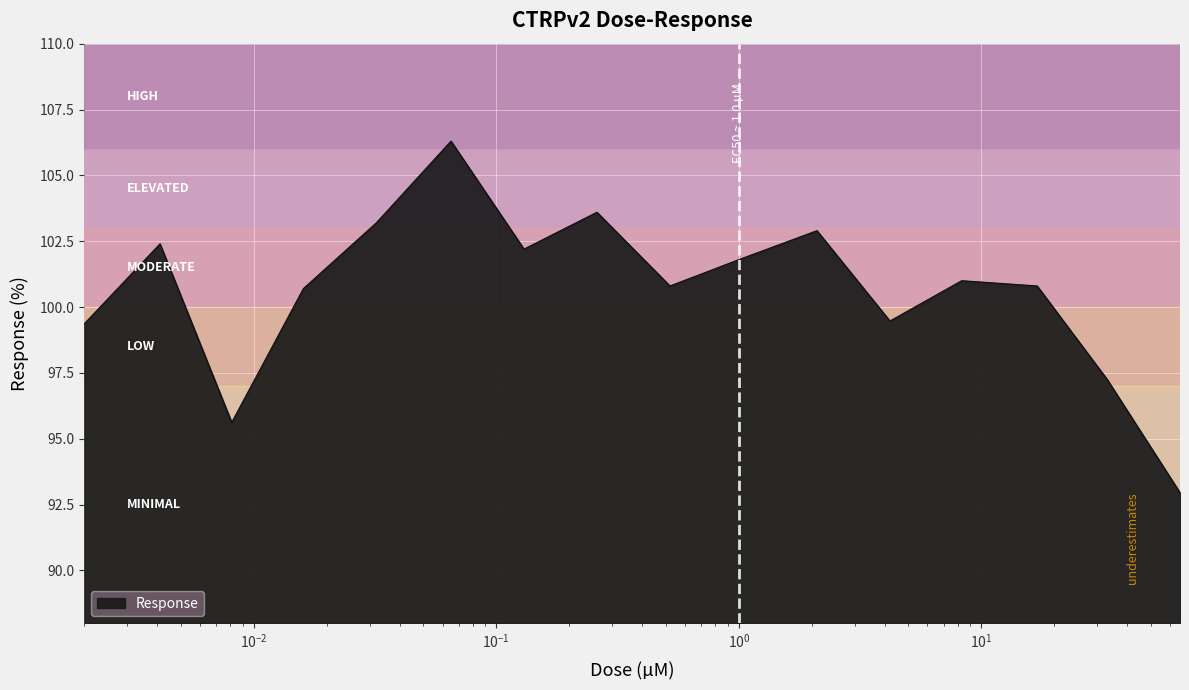

How many interior local valleys (lower than both neighbors) does the data have?

4